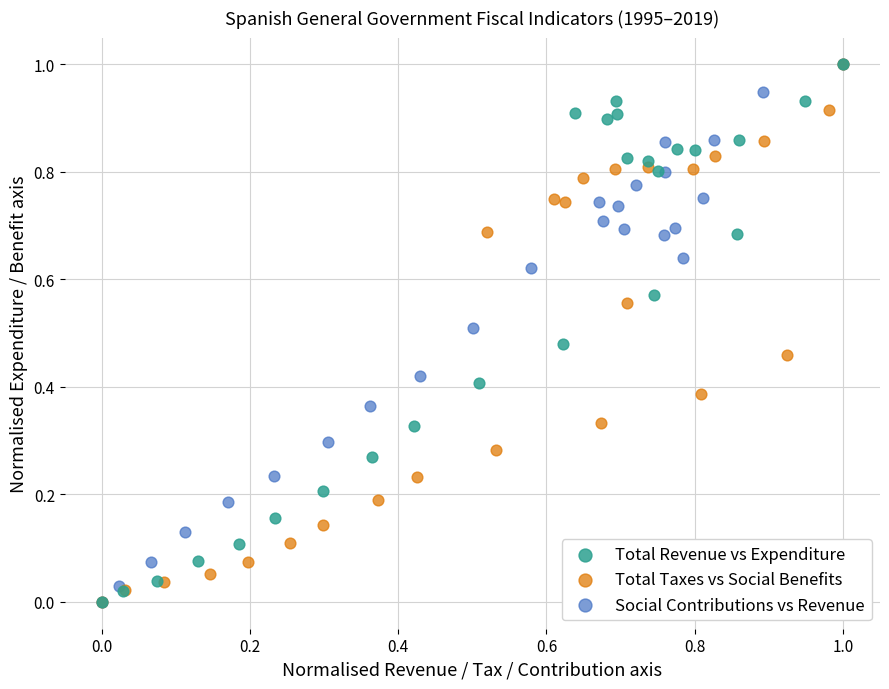

What are all the series names shown in the legend?

Total Revenue vs Expenditure, Total Taxes vs Social Benefits, Social Contributions vs Revenue